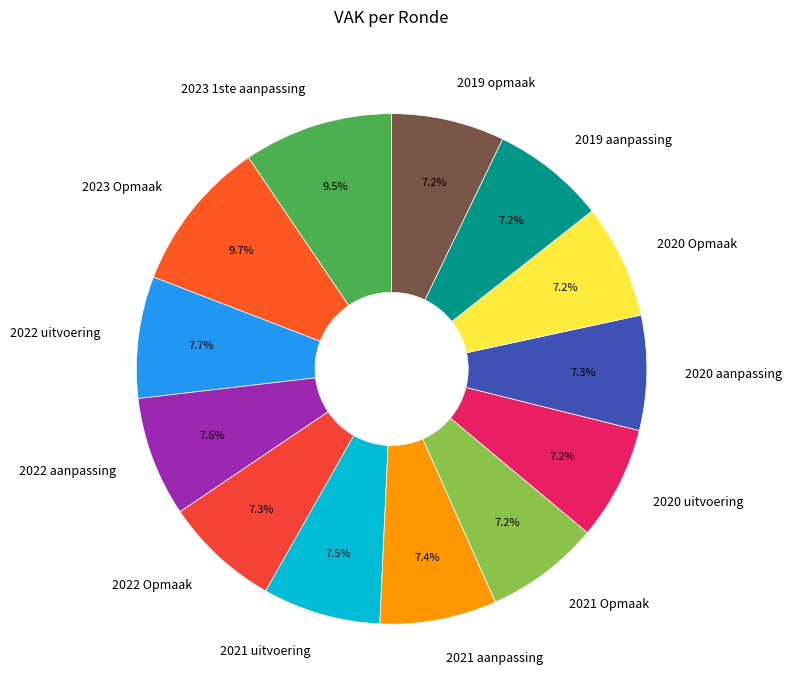

How much of the chart is everything except 2020 aanpassing?

92.7%